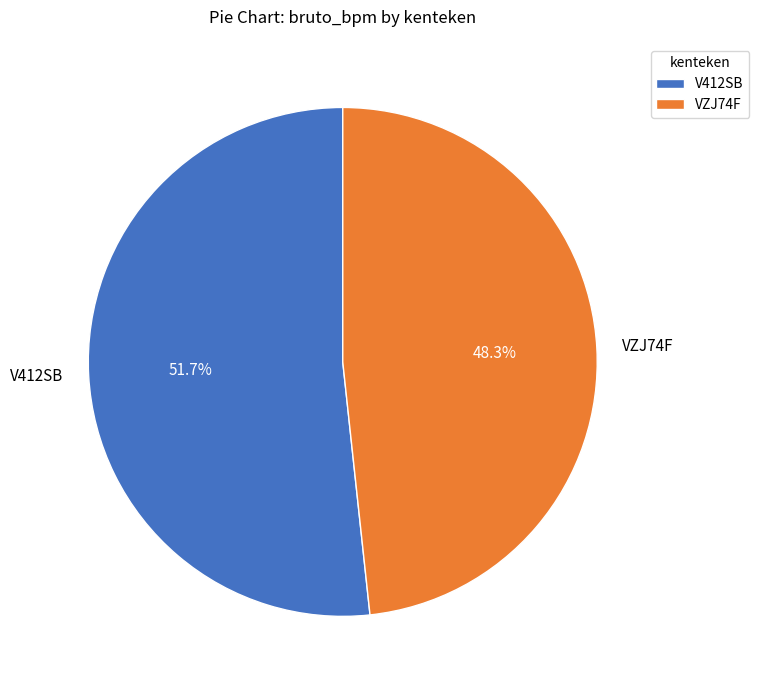

Does any single category account for the majority?

Yes